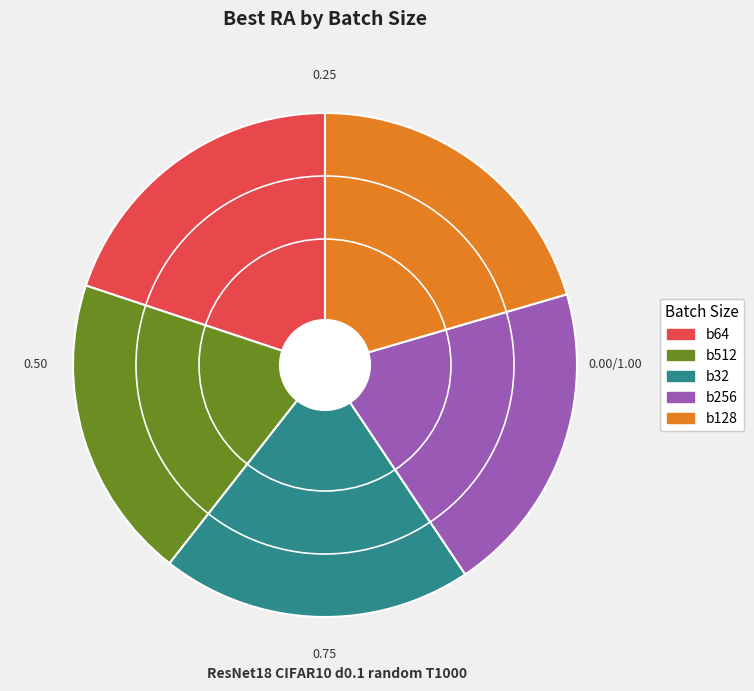

Approximately how many times larger is the value at b256 compared to b128?

1.0